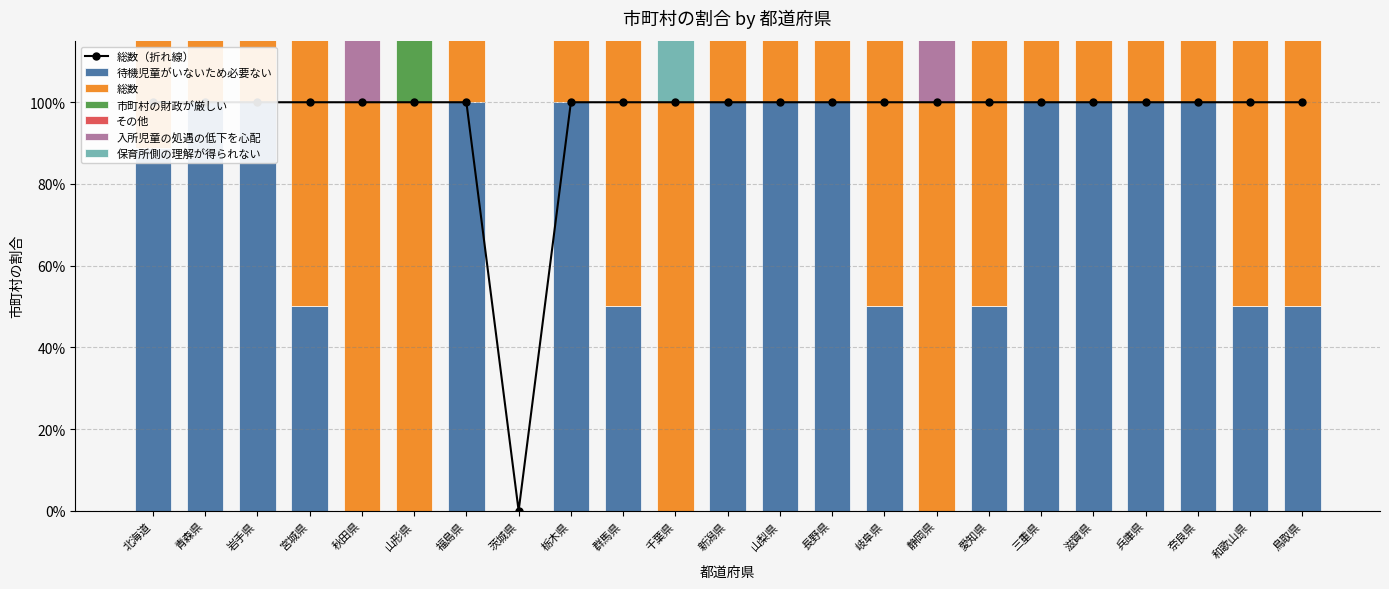

The value of 待機児童がいないため必要ない at 新潟県 is 0.6. True or false?

False